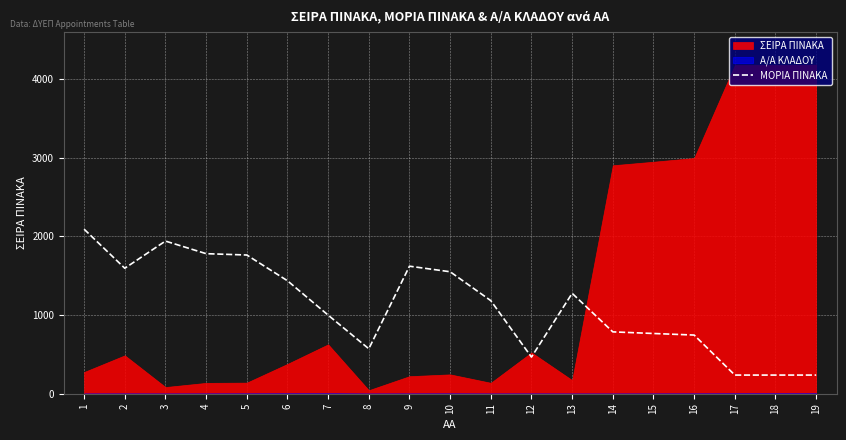

What is the minimum value for ΜΟΡΙΑ ΠΙΝΑΚΑ?

237.2